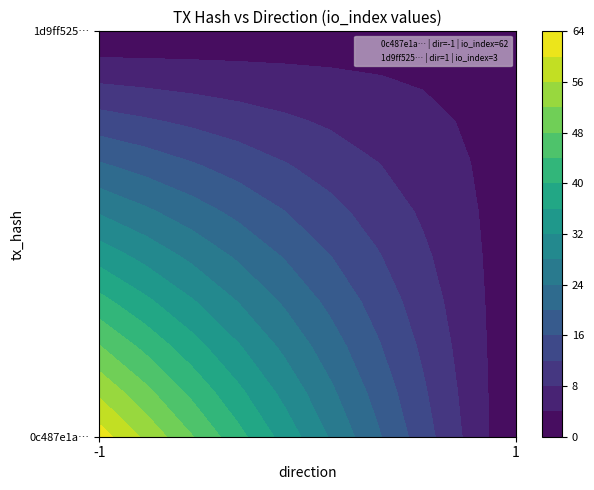

What is the maximum value shown in the chart?

62